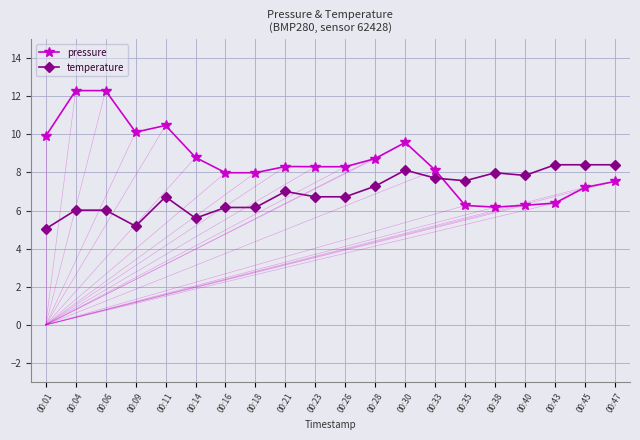

Is this an area chart (filled region under the line)?

No